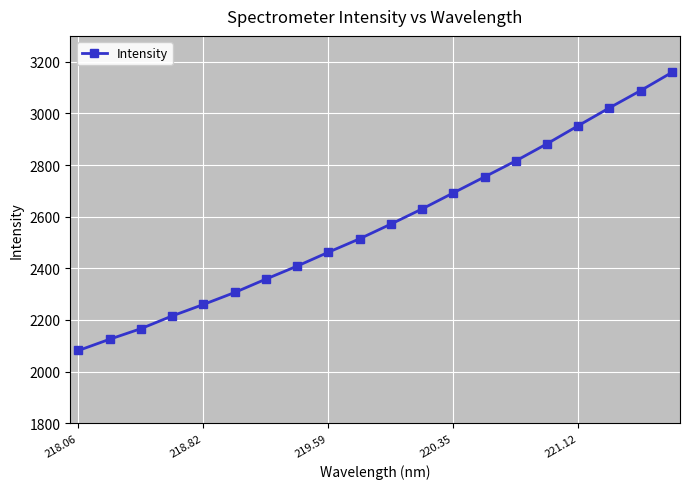

What is the sum of all values?

51464.2